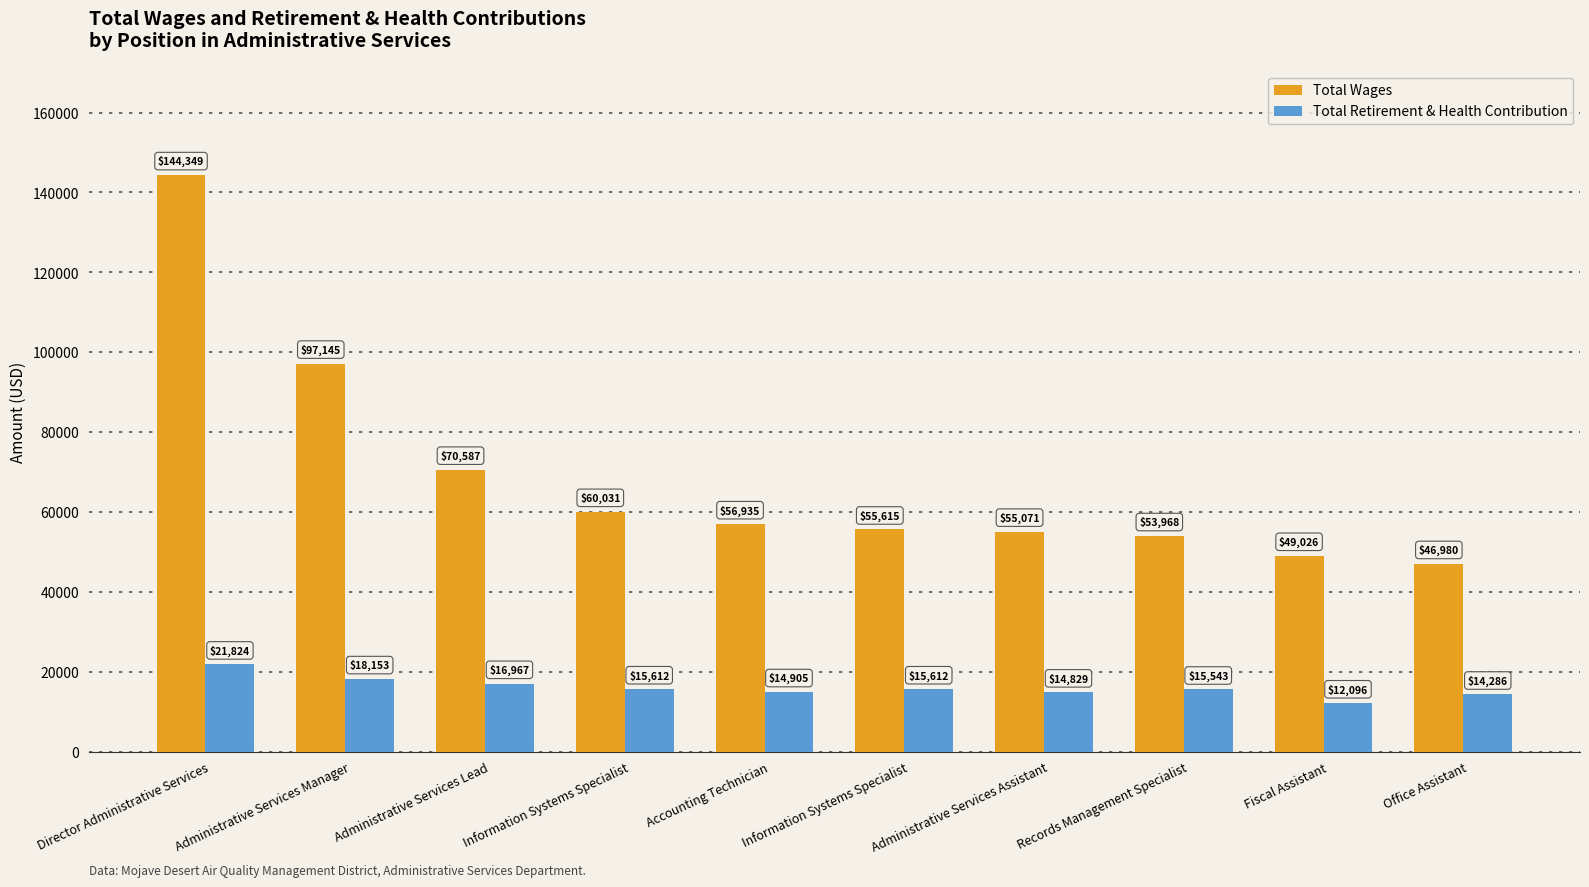

Is the value of Total Wages at Information Systems Specialist greater than the value of Total Retirement & Health Contribution at Administrative Services Lead?

Yes